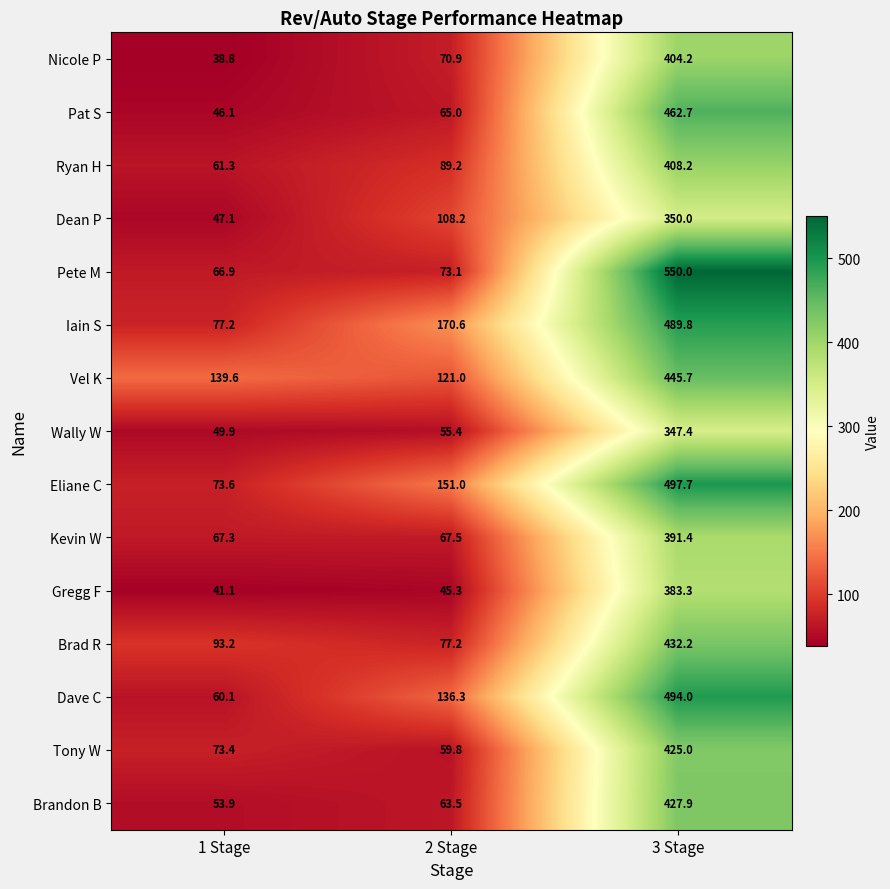

At 2 Stage, list the series in order from largest to smallest.

Iain S, Eliane C, Dave C, Vel K, Dean P, Ryan H, Brad R, Pete M, Nicole P, Kevin W, Pat S, Brandon B, Tony W, Wally W, Gregg F